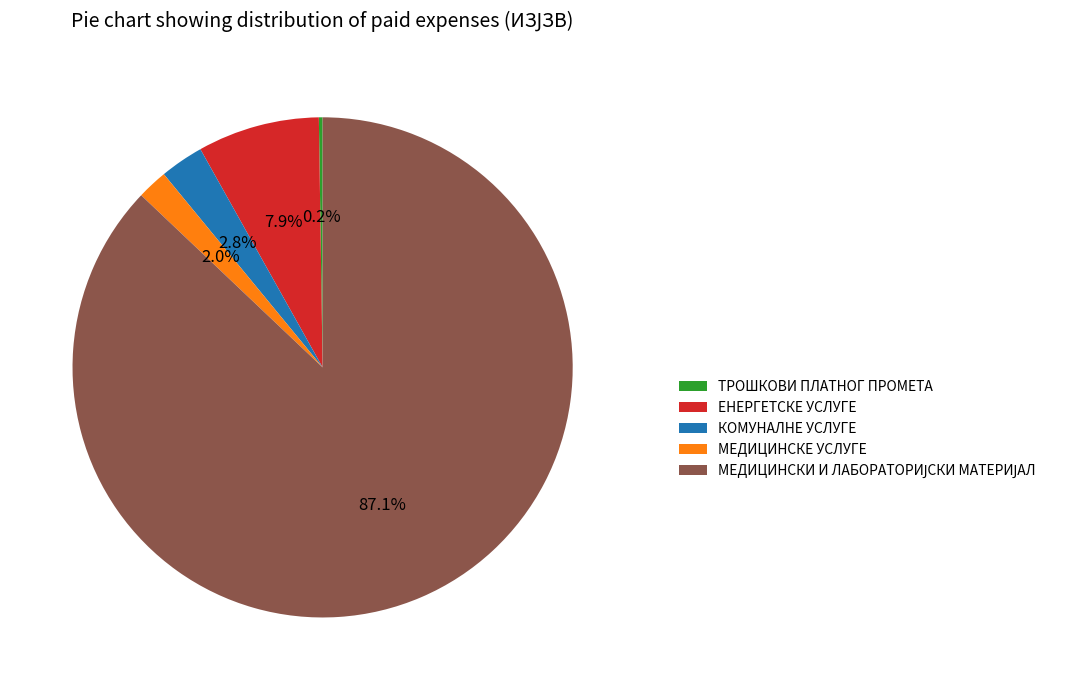

True or false: КОМУНАЛНЕ УСЛУГЕ accounts for 16% of the total.

False